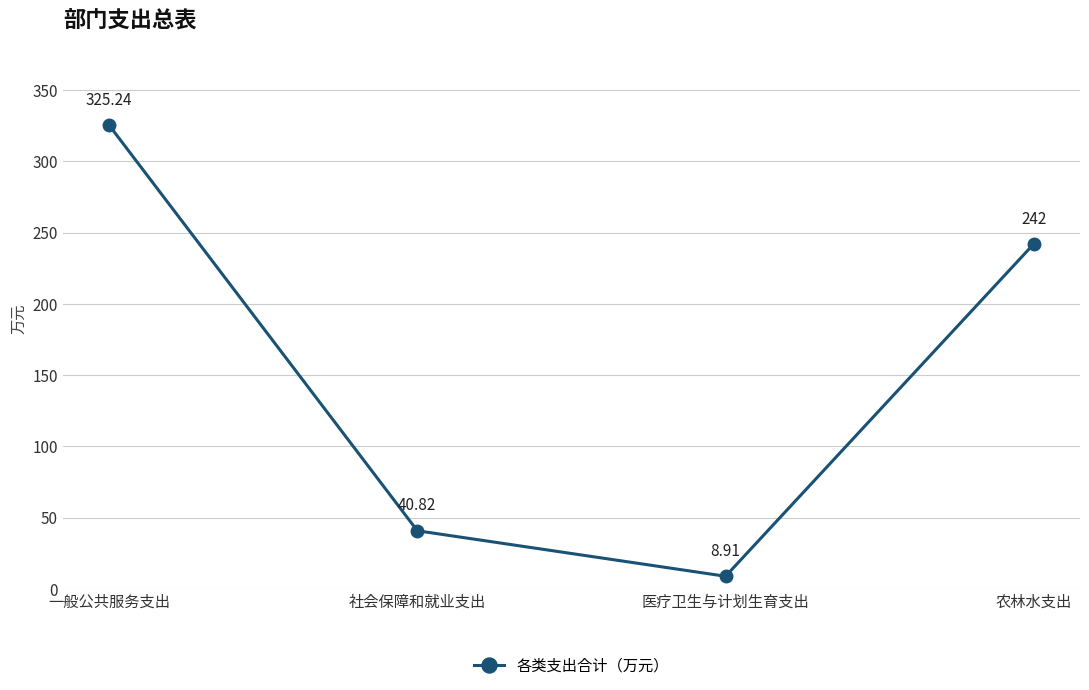

How many points are lower than both their immediate neighbors (excluding endpoints)?

1